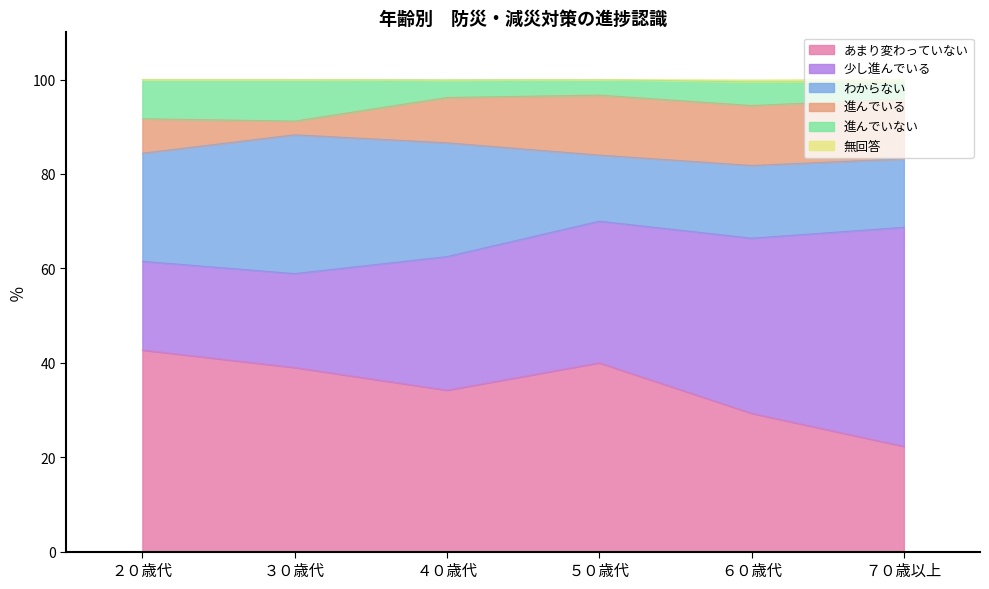

What is the spread (max minus min) of values at ４０歳代?

34.2